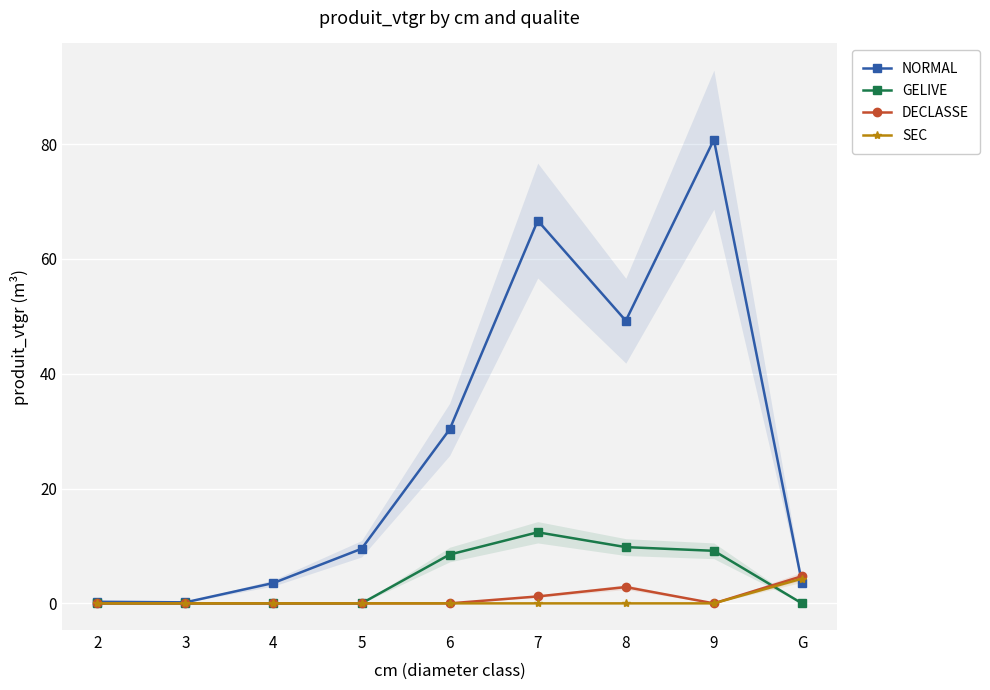

Which series has the widest spread of values?

NORMAL